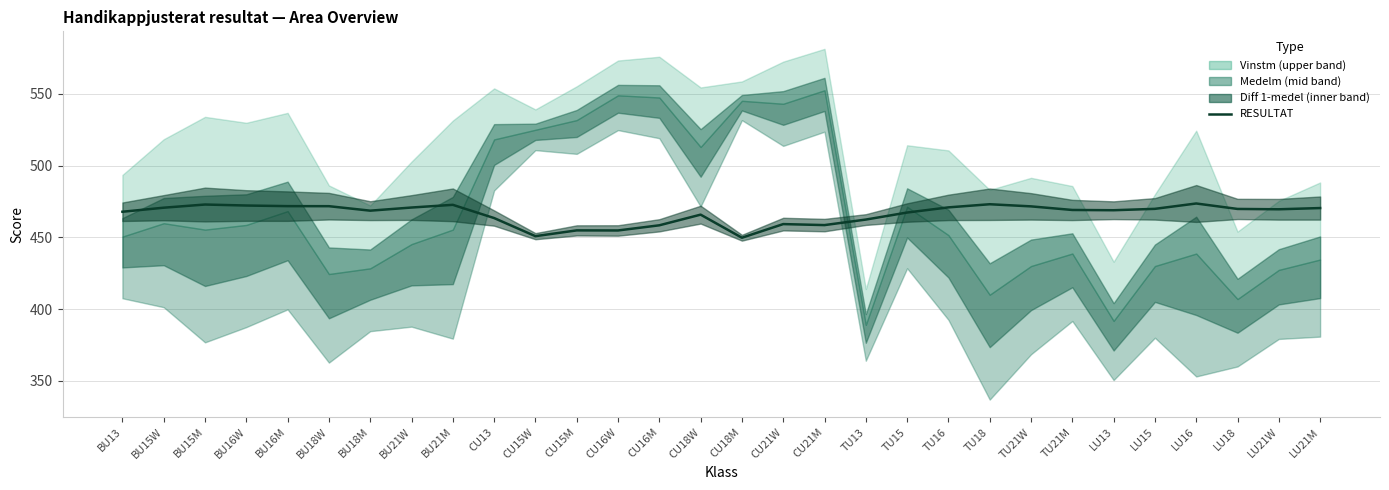

What is the average value?

466.4